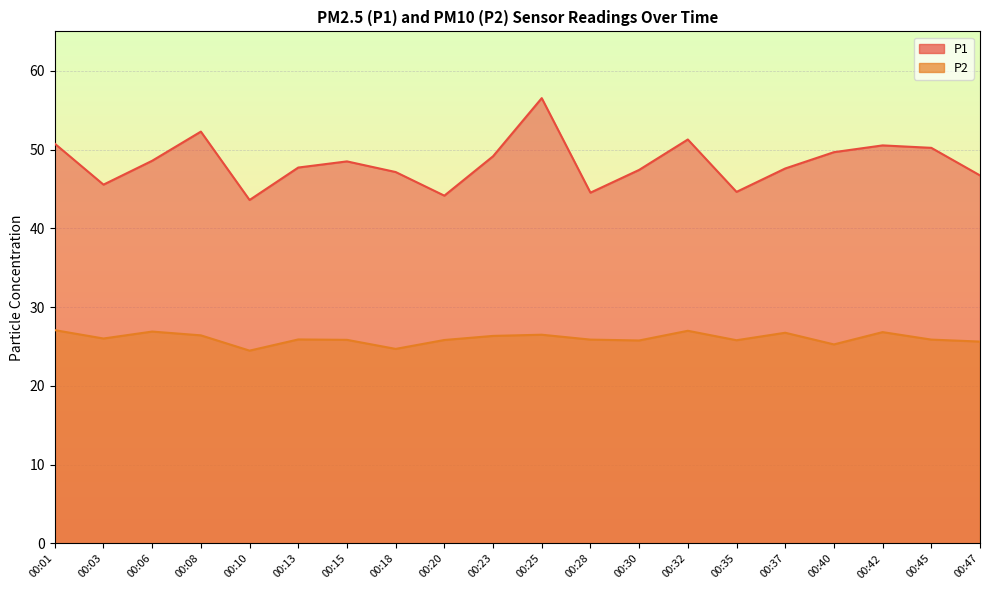

Where is the first local maximum for P1?

00:08